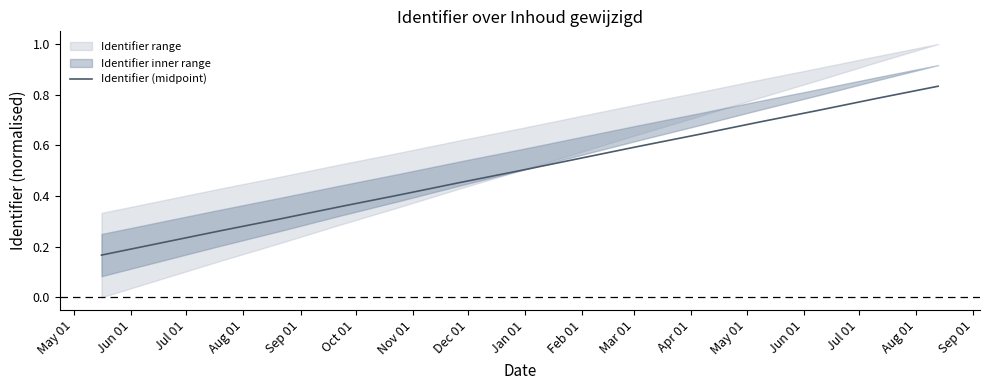

Does the chart have visible grid lines?

No